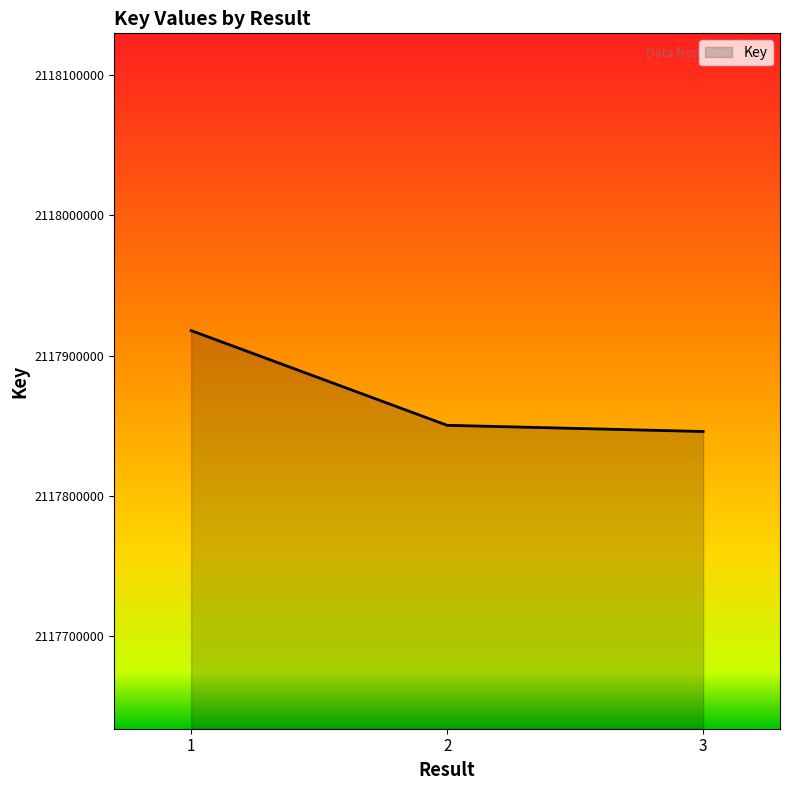

What is the difference between the maximum and second lowest values?

67509